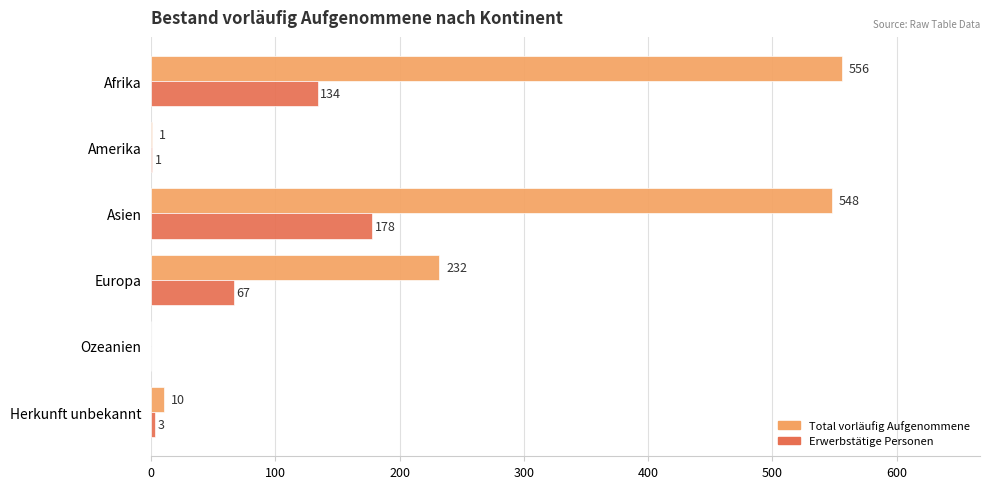

What is the sum of all Total vorläufig Aufgenommene values?

1347